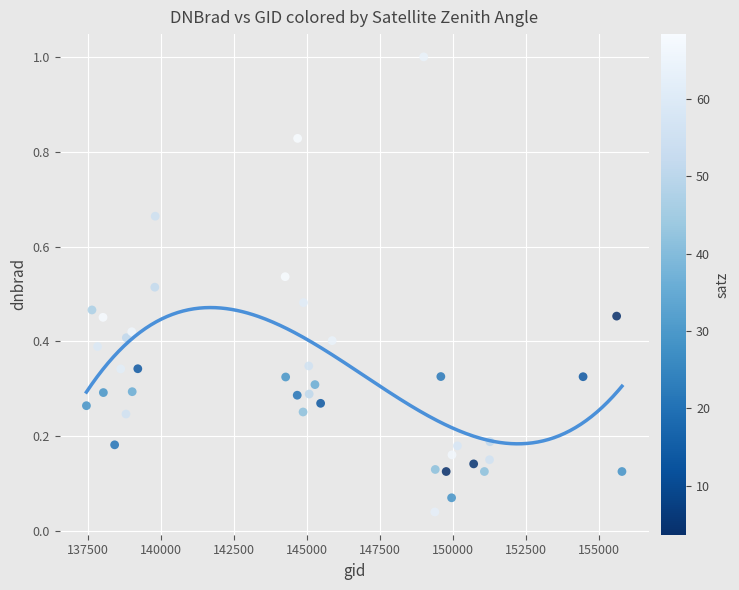

What is the range of X values (max minus min)?

18335.0